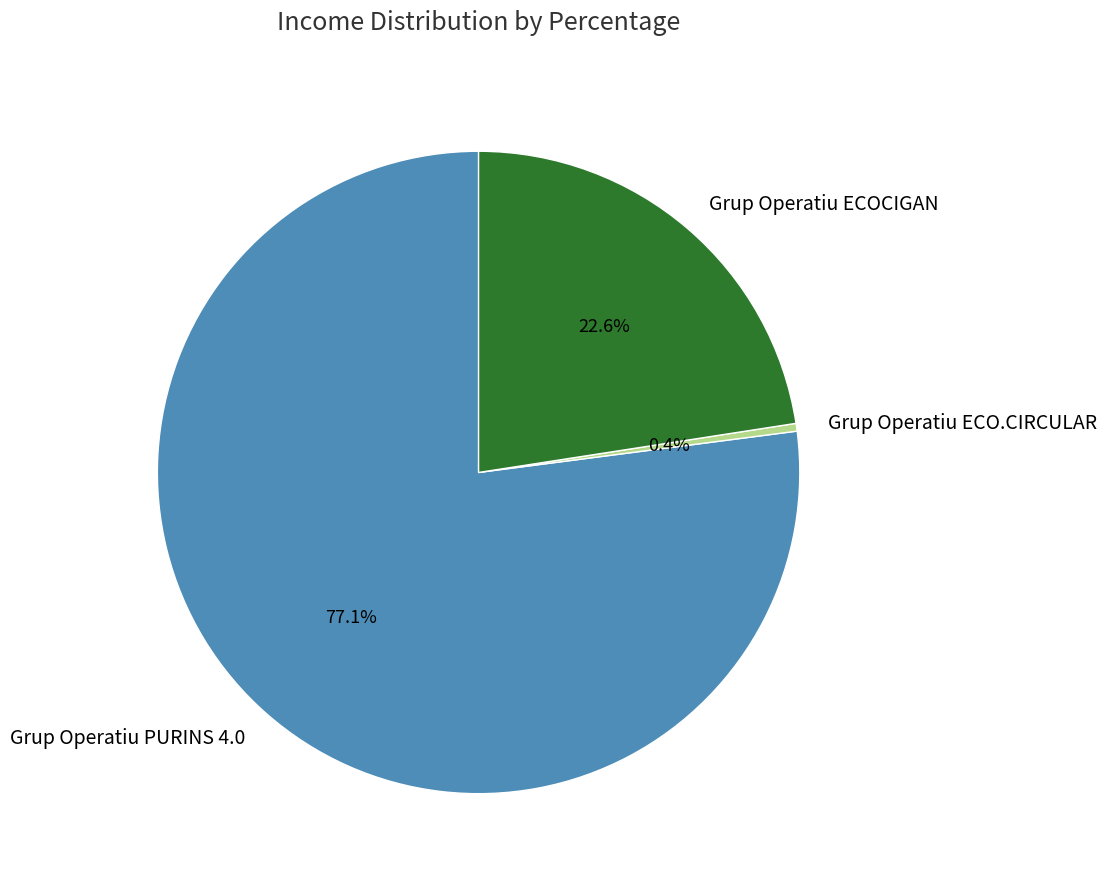

To the nearest percent, what is the difference between the Grup Operatiu PURINS 4.0 and Grup Operatiu ECO.CIRCULAR slice percentages?

77%